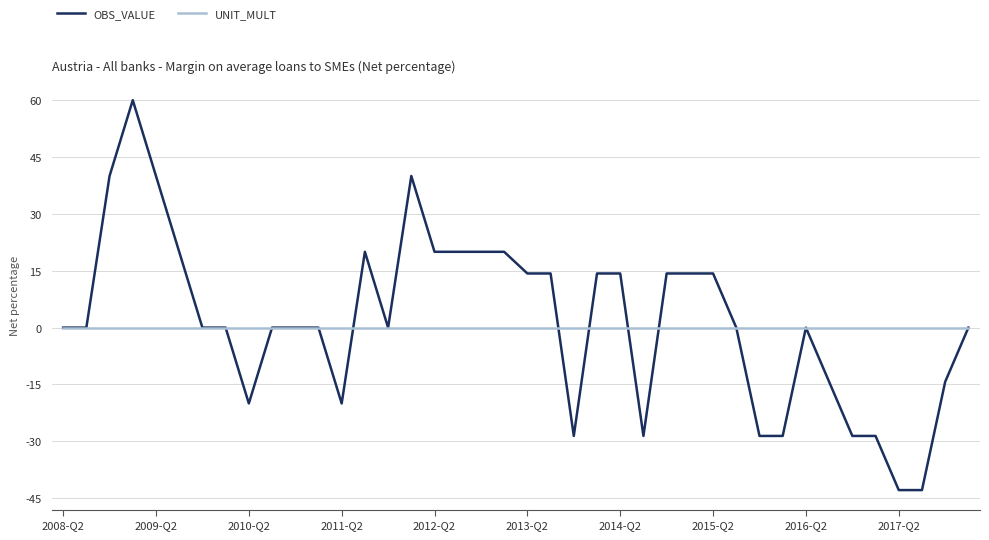

True or false: OBS_VALUE and UNIT_MULT cross at least once.

True